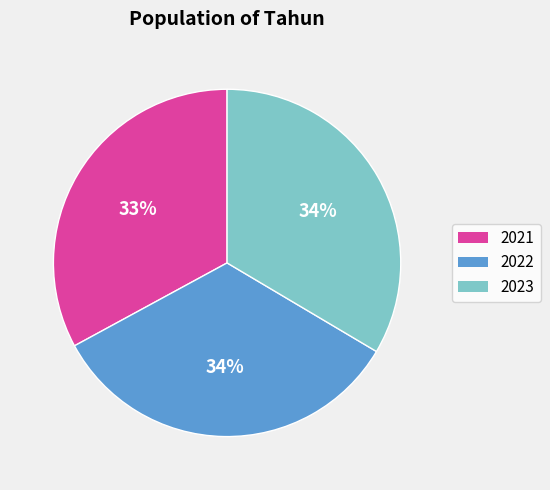

To the nearest percent, what is the combined percentage of 2021 and 2022?

66%